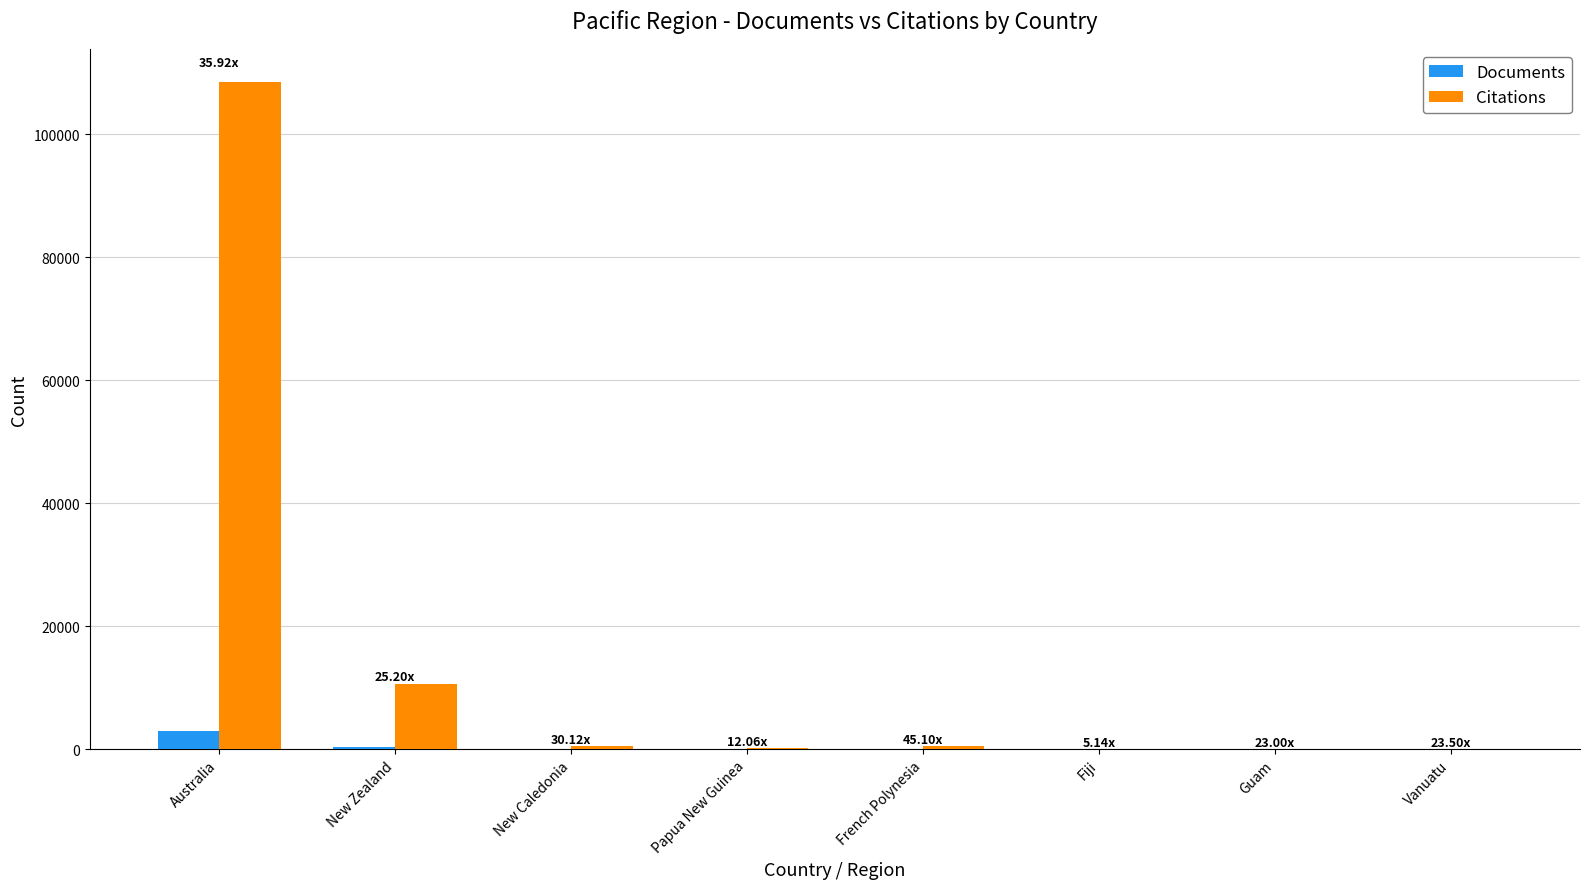

The value of Citations at Fiji is 36. True or false?

True